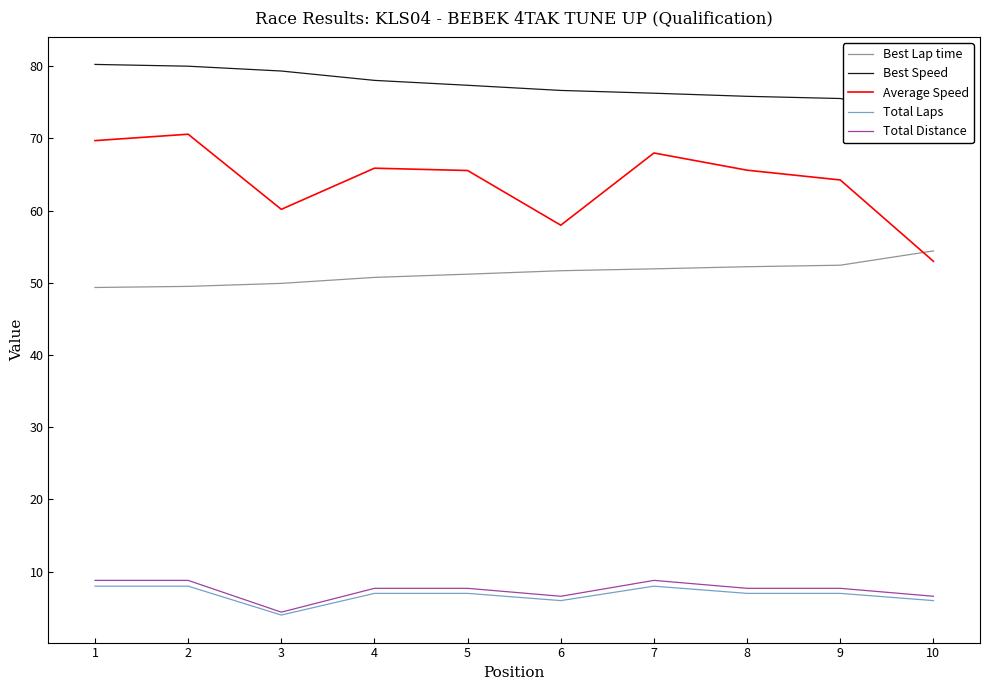

What is the value of the Best Lap time point at the 3rd from the left?

49.9